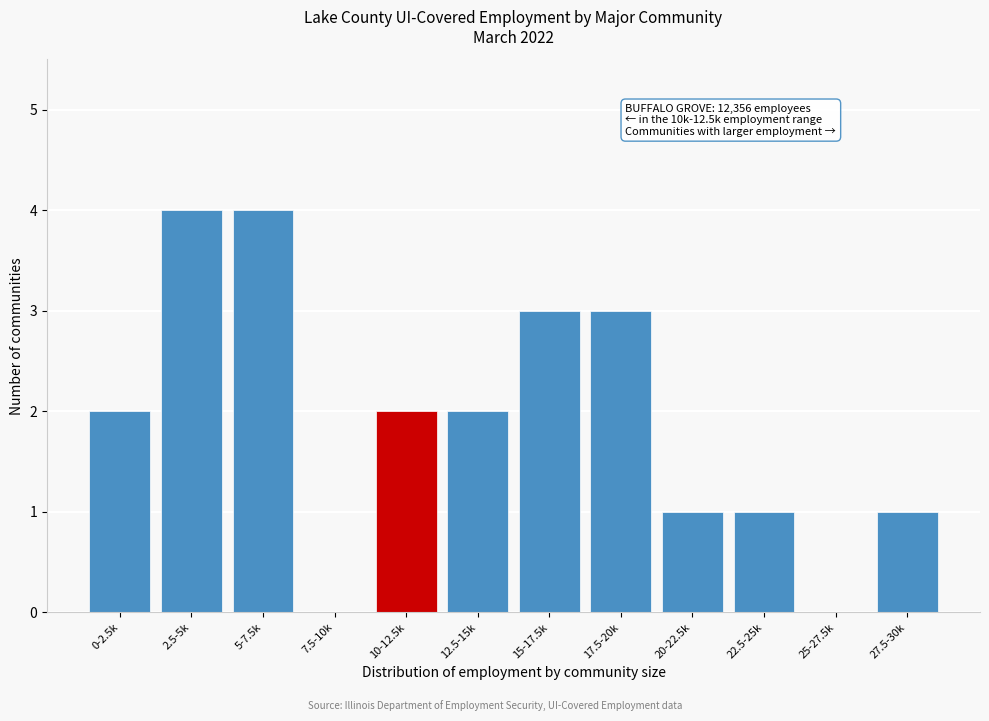

Reading left to right, list all the values displayed in this chart.

0-2.5k=2	2.5-5k=4	5-7.5k=4	7.5-10k=0	10-12.5k=2	12.5-15k=2	15-17.5k=3	17.5-20k=3	20-22.5k=1	22.5-25k=1	25-27.5k=0	27.5-30k=1